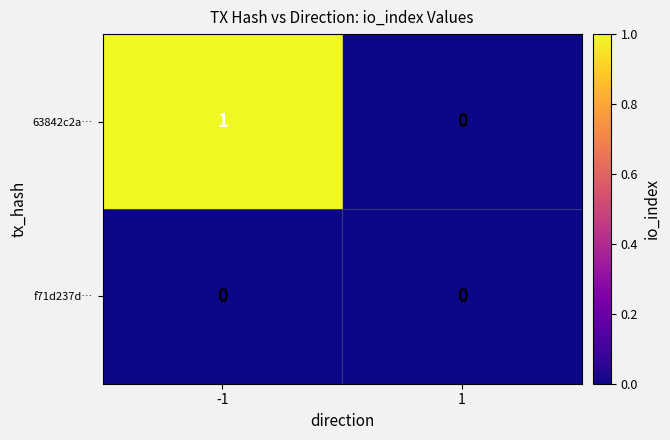

Rank the series by their maximum value, from lowest to highest.

f71d237d…, 63842c2a…